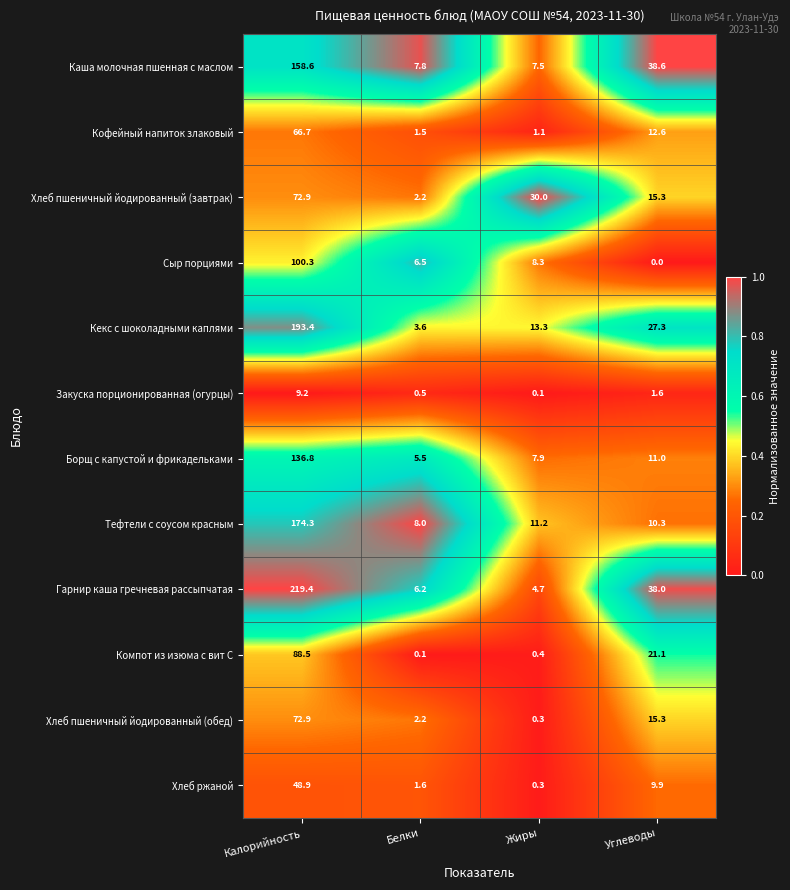

The value of Хлеб пшеничный йодированный (завтрак) at Углеводы is 20.8. True or false?

False